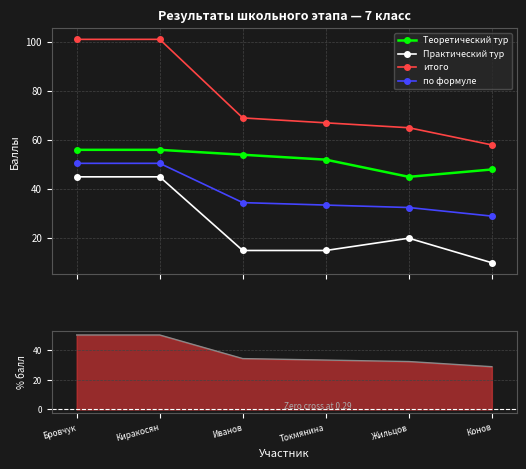

What is the label of the 5th point from the left?

Жильцов